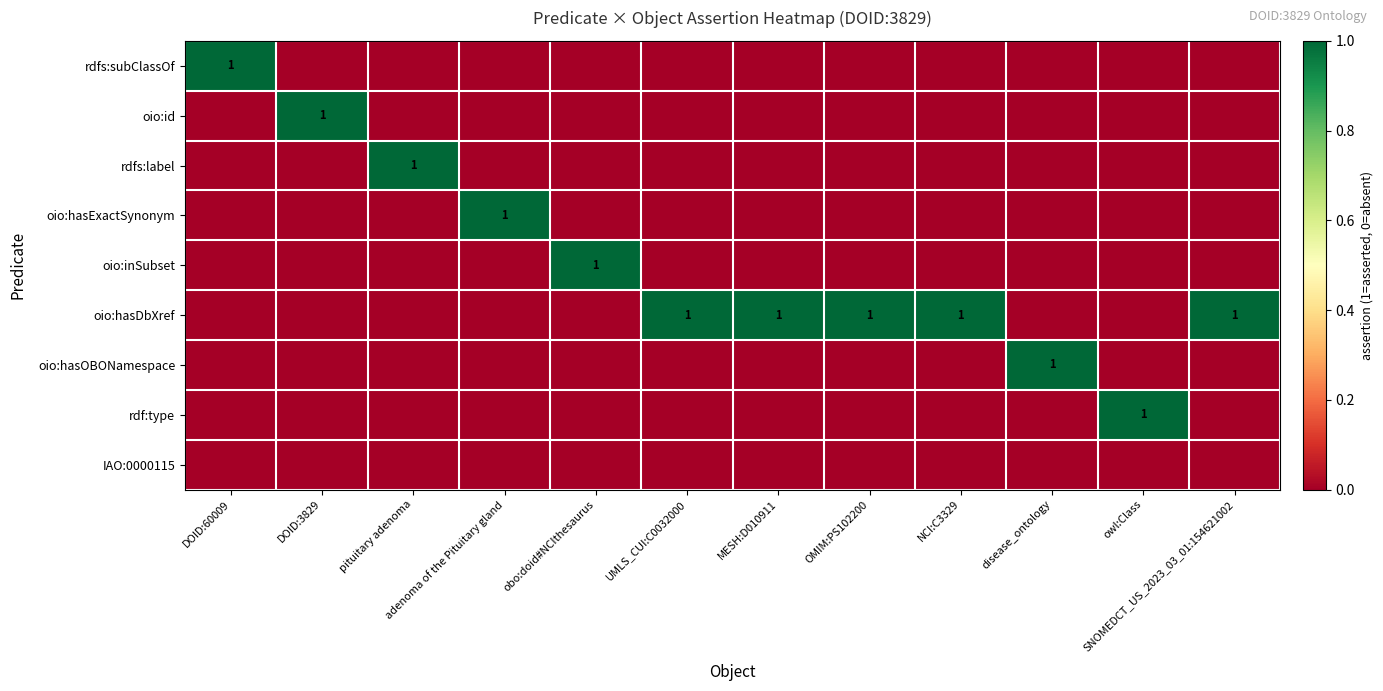

What is the total value across all series at obo:doid#NCIthesaurus?

1